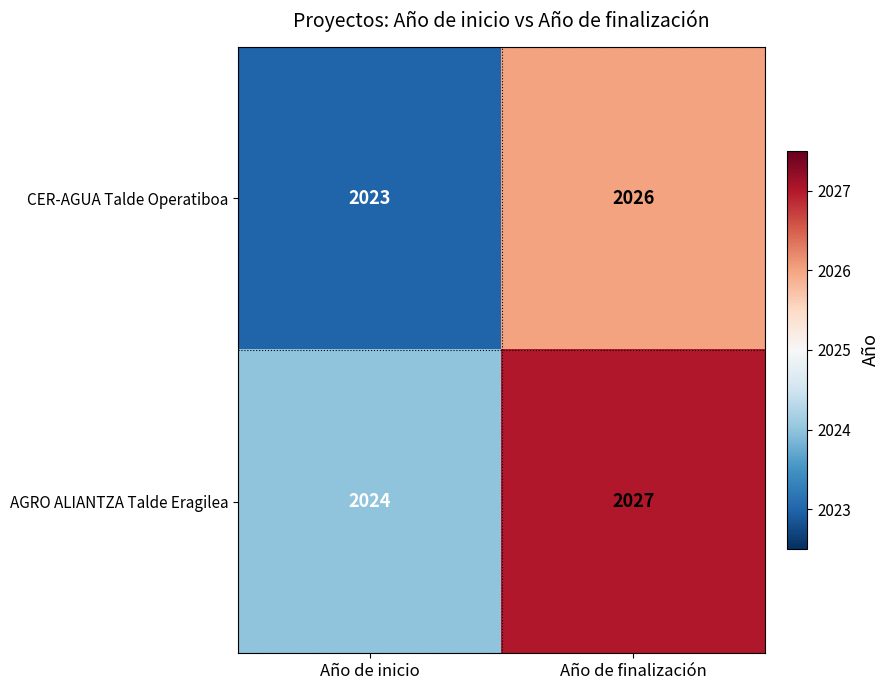

What is the total value across all series at Año de finalización?

4053